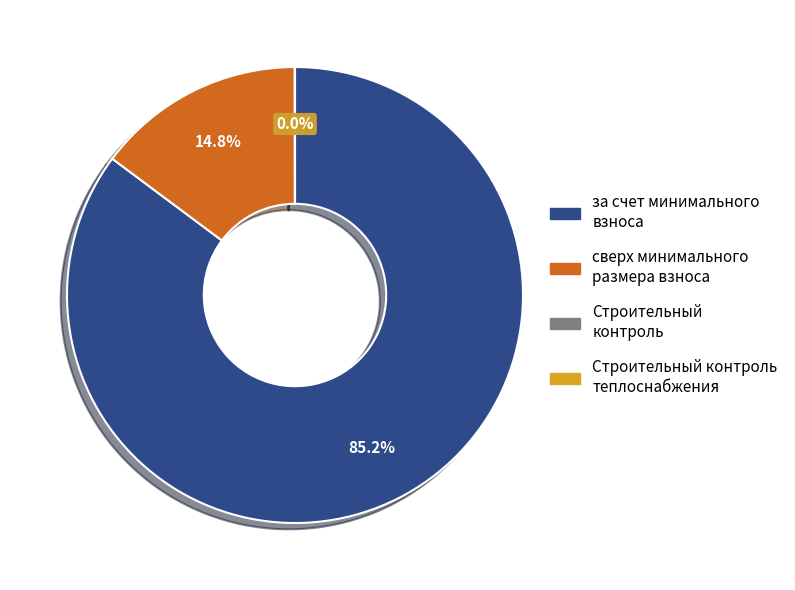

What portion of the pie excludes сверх минимального размера взноса?

85.2%